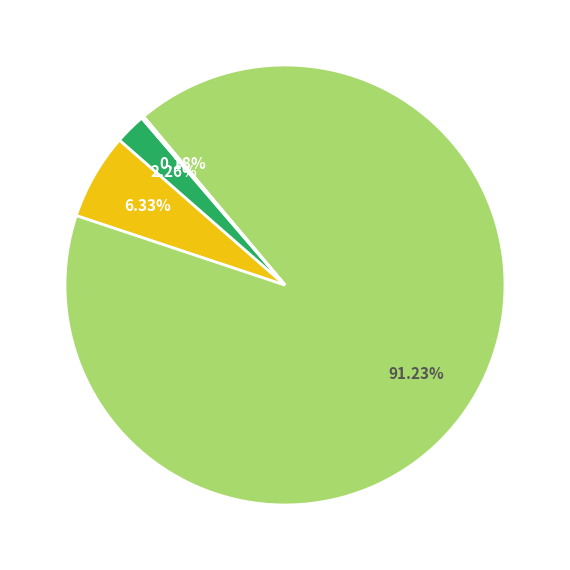

Is there a majority slice in this chart?

Yes